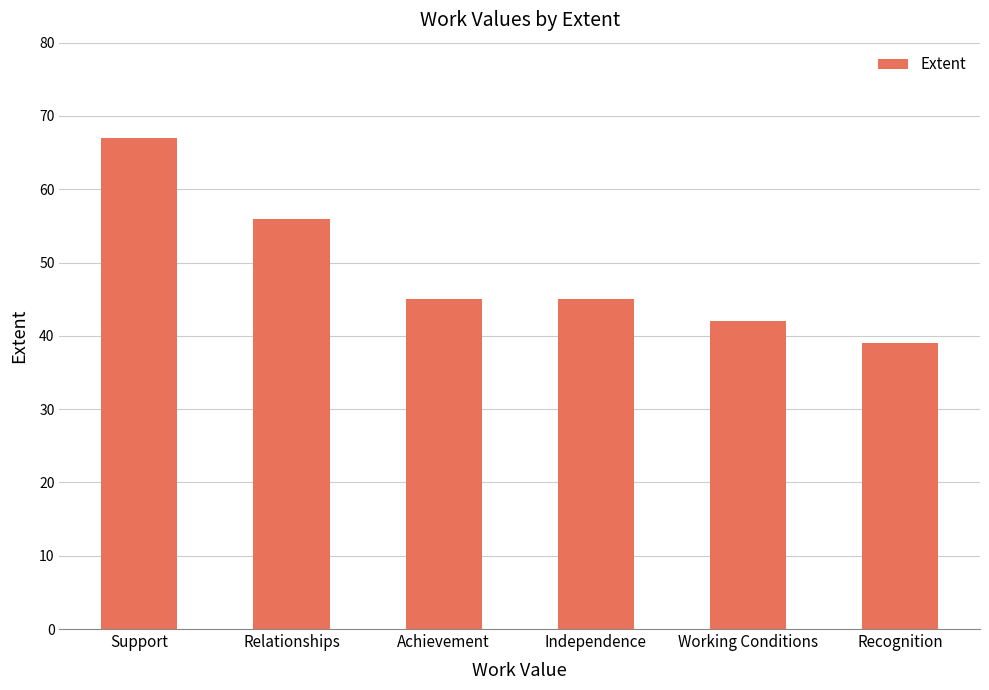

The value at Relationships is 73. True or false?

False